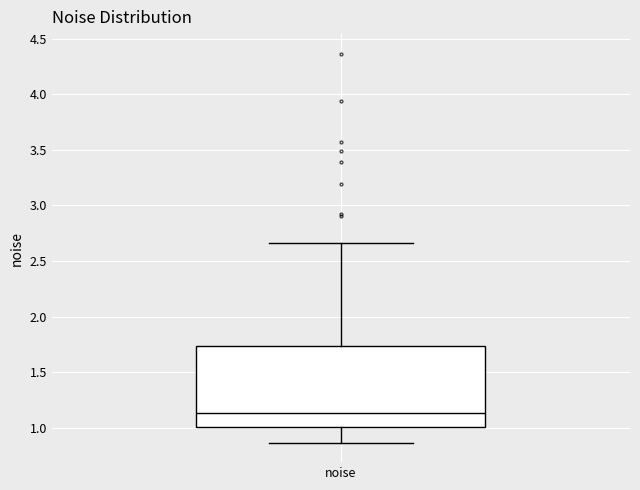

Transcribe this box plot: give where the median line is, the range the box spans, and where the two whiskers end, as read against the y-axis. The values are not printed on the chart, so give them approximately, as read against the axis.

median 1.15, box 1.00 to 1.75, whiskers 0.85 to 2.65